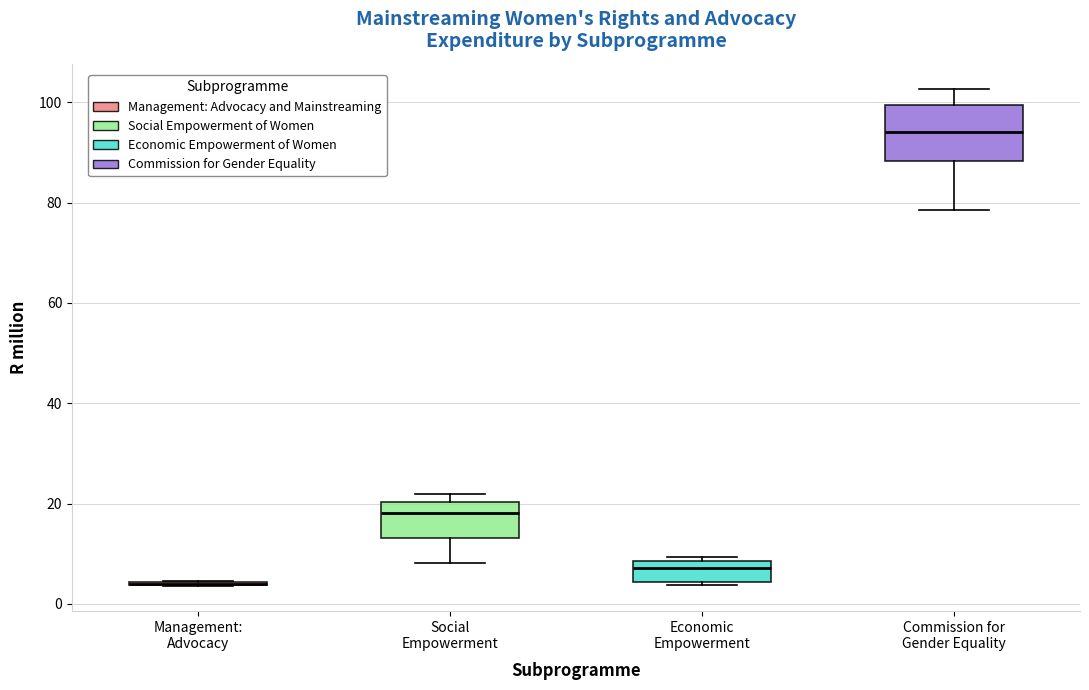

Reading left to right, transcribe this box plot: for each box, give where its median line is, the range the box spans, and where its two whiskers end, as read against the y-axis. The values are not printed on the chart, so give them approximately, as read against the axis.

Management: Advocacy: box collapsed to a line at 4, whiskers 4 to 4
Social Empowerment: median 18, box 14 to 20, whiskers 8 to 22
Economic Empowerment: median 8 (just below the box's upper edge), box 4 to 8, whiskers 4 (just below the box's lower edge) to 10
Commission for Gender Equality: median 94, box 88 to 100, whiskers 78 to 102